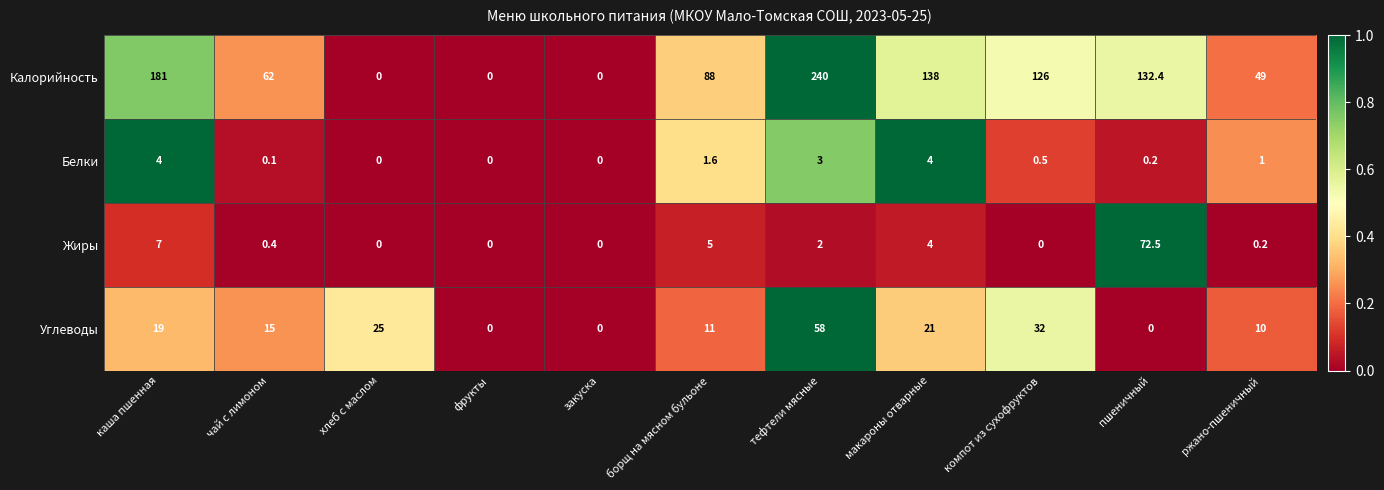

What is the difference between the Жиры values at макароны отварные and закуска?

4.0